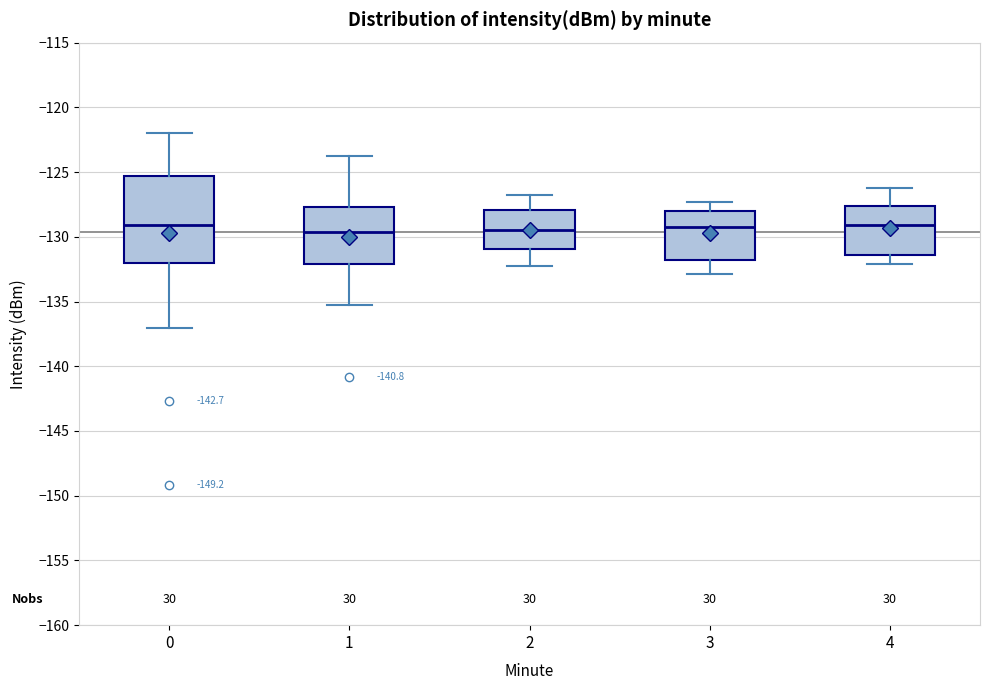

Reading left to right, transcribe this box plot: for each box, give where its median line is, the range the box spans, and where its two whiskers end, as read against the y-axis. The values are not printed on the chart, so give them approximately, as read against the axis.

0: median -129.0, box -132.0 to -125.5, whiskers -137.0 to -122.0
1: median -129.5, box -132.0 to -127.5, whiskers -135.0 to -124.0
2: median -129.5, box -131.0 to -128.0, whiskers -132.0 to -127.0
3: median -129.0, box -132.0 to -128.0, whiskers -133.0 to -127.5
4: median -129.0, box -131.5 to -127.5, whiskers -132.0 to -126.0